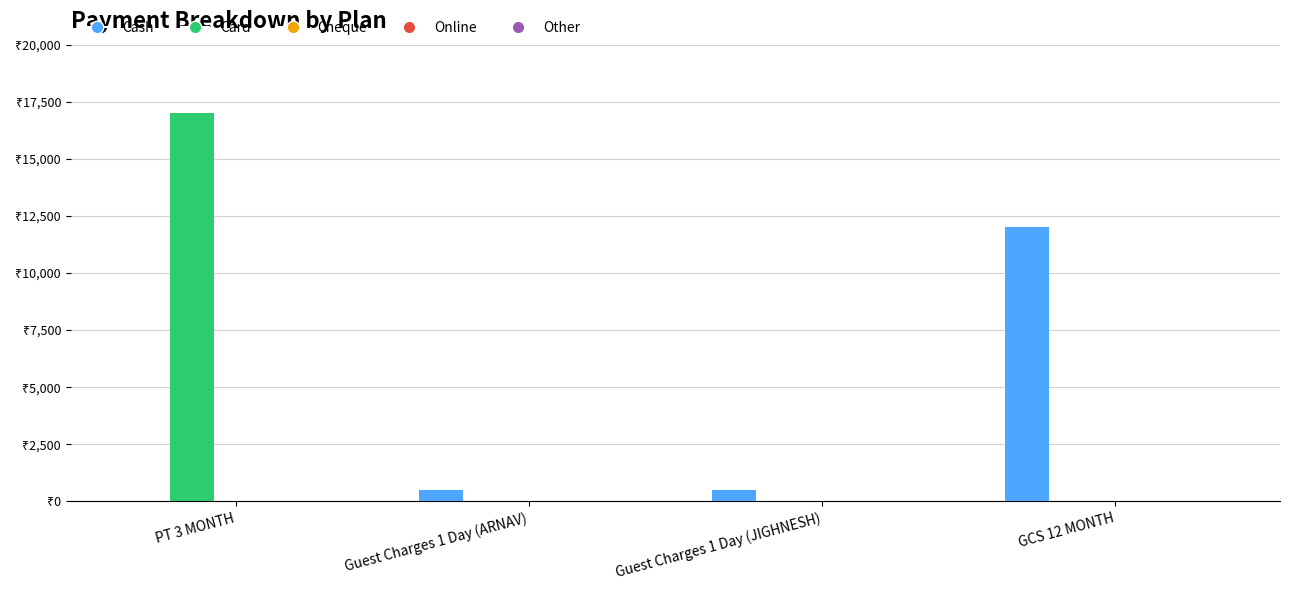

Are the bars grouped side by side (vs. stacked)?

Yes